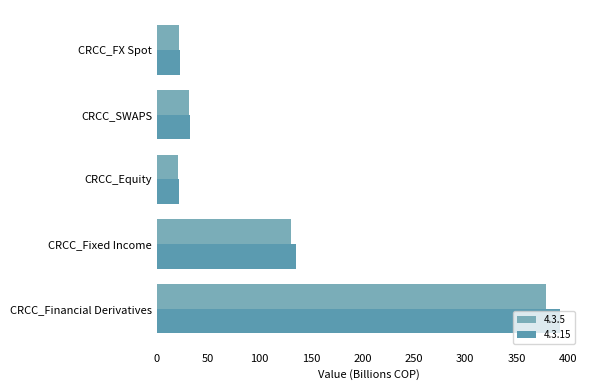

What is the spread (max minus min) of values at CRCC_FX Spot?

0.8